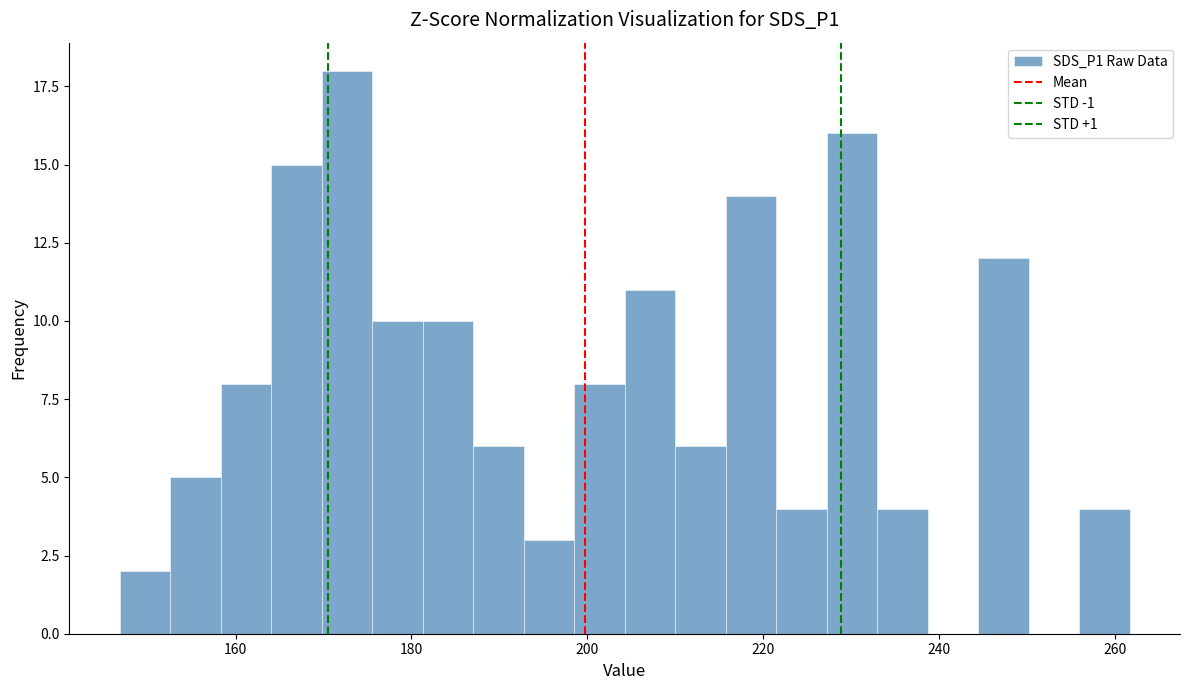

Read against the x-axis, roughly where is the centre of the tallest bar?

172